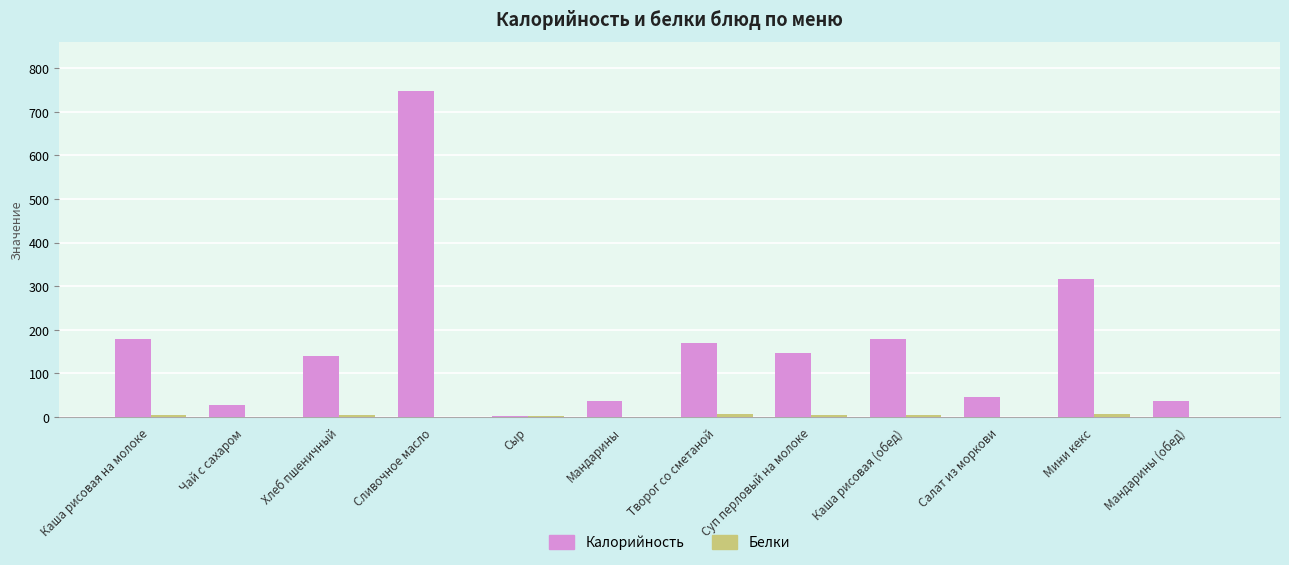

The Калорийность series shows 169 at Творог со сметаной. True or false?

True